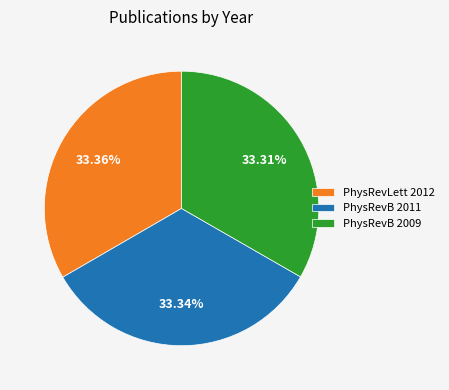

How many slices are in this pie chart?

3